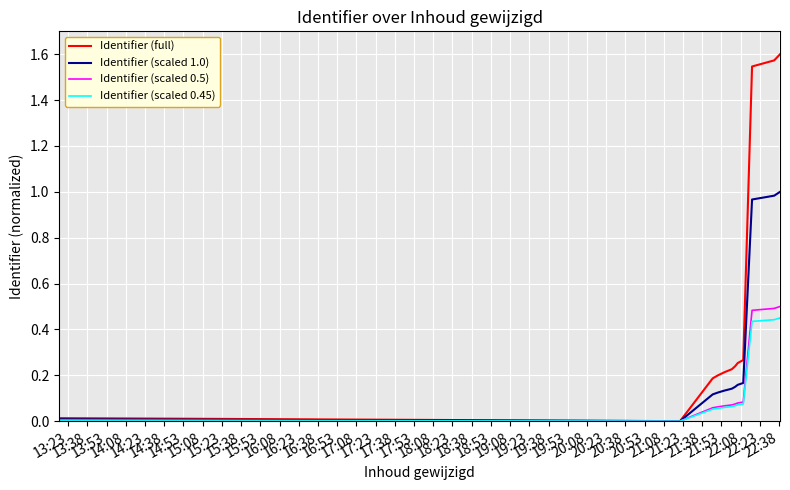

List the series in order of their peak value, lowest first.

Identifier (scaled 0.45), Identifier (scaled 0.5), Identifier (scaled 1.0), Identifier (full)